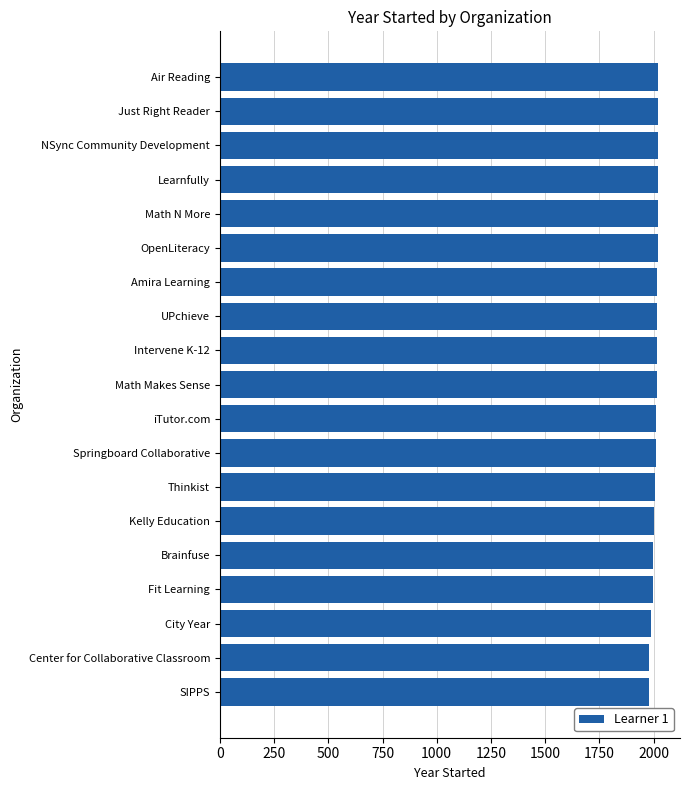

What is the value of the 5th bar from the top?

2020